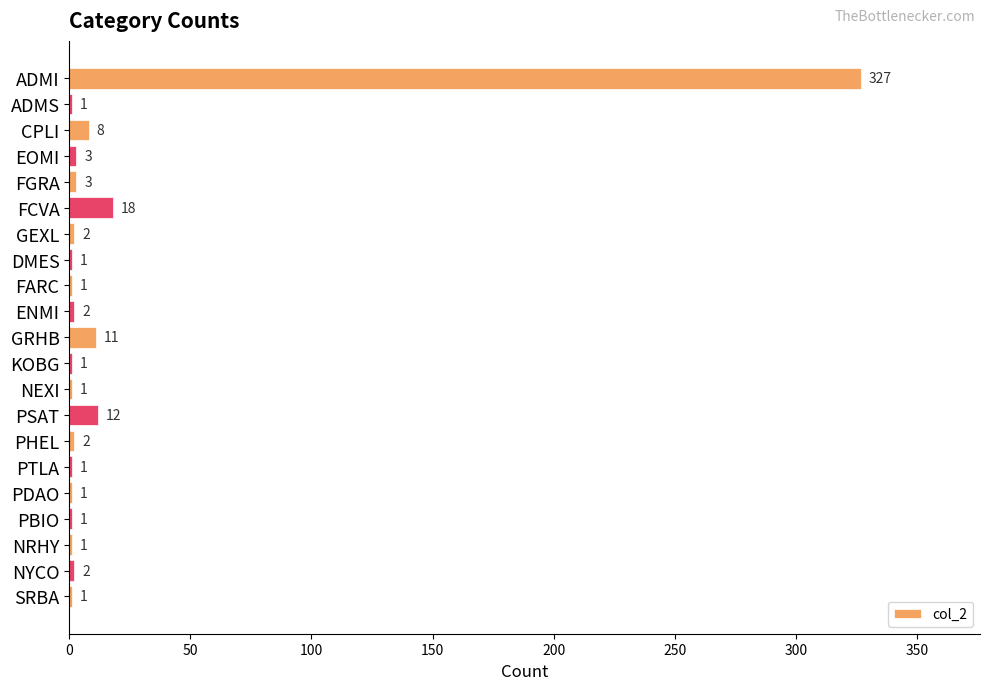

Which has a higher value, PTLA or FGRA?

FGRA